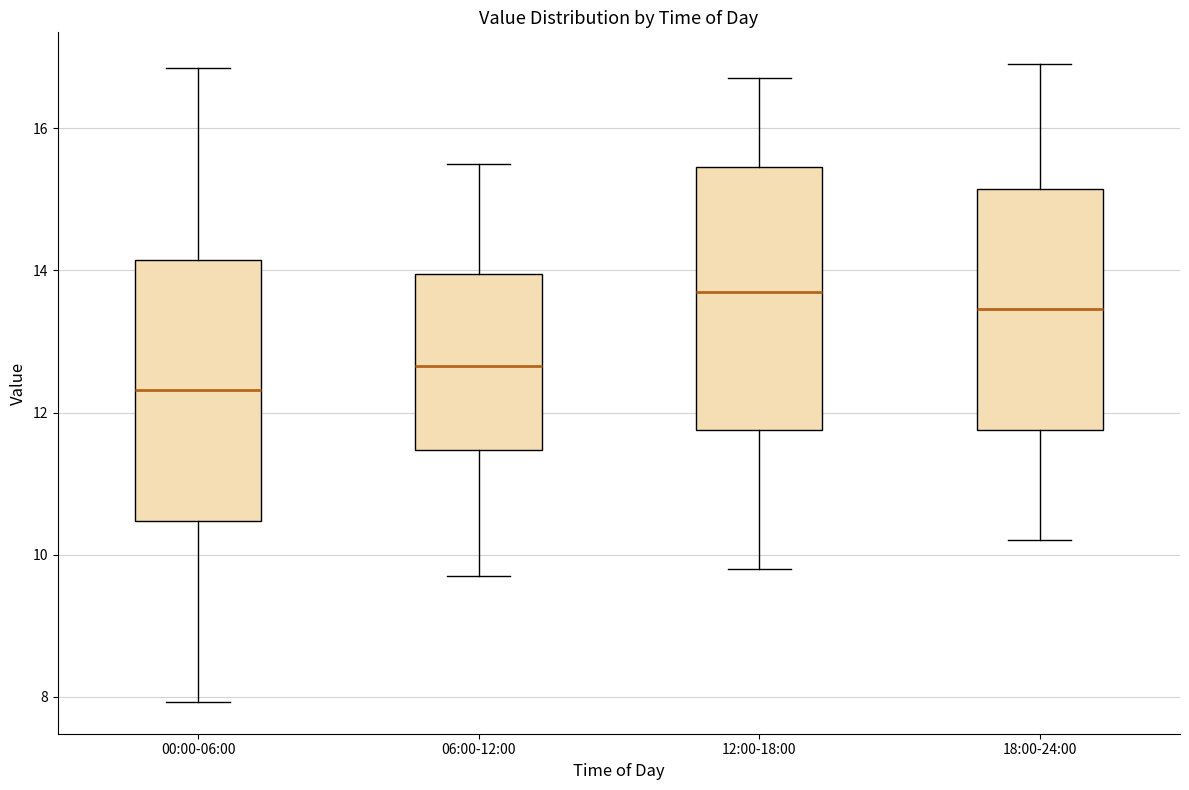

Reading left to right, read every box against the y-axis: the position of its median line, the range the box covers, and the ends of its whiskers. The values are not printed on the chart, so give them approximately, as read against the axis.

00:00-06:00: median 12.4, box 10.4 to 14.2, whiskers 8.0 to 16.8
06:00-12:00: median 12.6, box 11.4 to 14.0, whiskers 9.8 to 15.6
12:00-18:00: median 13.8, box 11.8 to 15.4, whiskers 9.8 to 16.8
18:00-24:00: median 13.4, box 11.8 to 15.2, whiskers 10.2 to 17.0